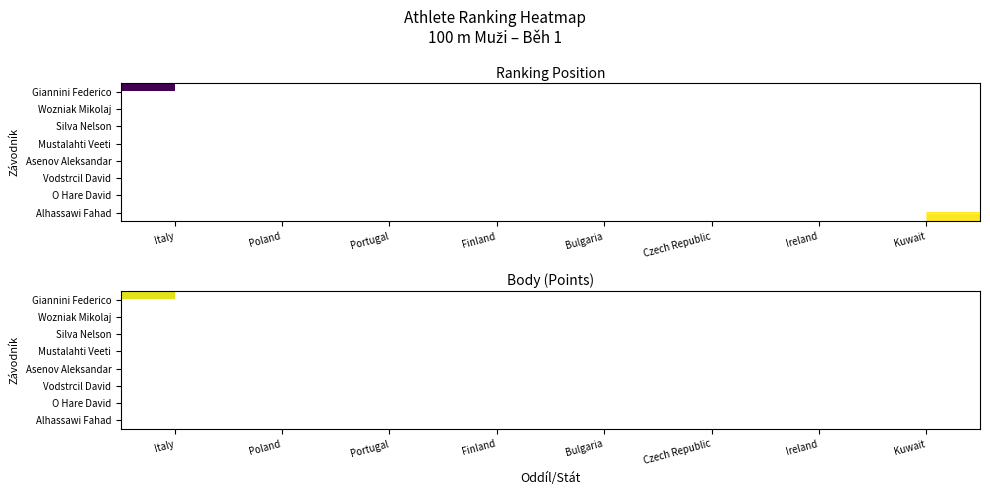

At how many categories does at least one series exceed 625?

2